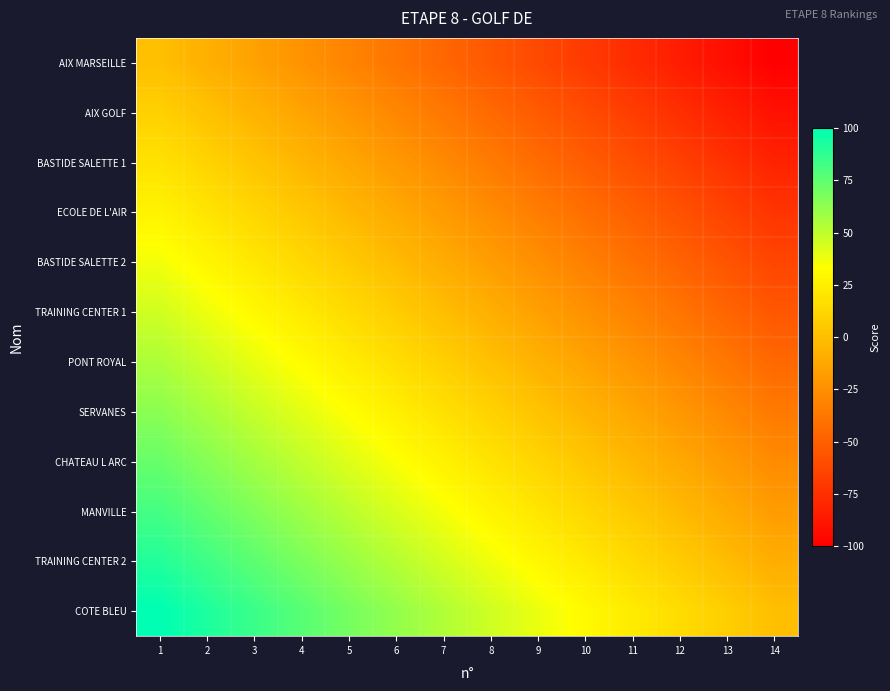

Reading left to right, transcribe all the data shown in this chart.

AIX MARSEILLE: 1=0.0	2=-7.7	3=-15.4	4=-23.1	5=-30.8	6=-38.5	7=-46.2	8=-53.8	9=-61.5	10=-69.2	11=-76.9	12=-84.6	13=-92.3	14=-100.0
AIX GOLF: 1=9.1	2=1.4	3=-6.3	4=-14.0	5=-21.7	6=-29.4	7=-37.1	8=-44.8	9=-52.4	10=-60.1	11=-67.8	12=-75.5	13=-83.2	14=-90.9
BASTIDE SALETTE 1: 1=18.2	2=10.5	3=2.8	4=-4.9	5=-12.6	6=-20.3	7=-28.0	8=-35.7	9=-43.4	10=-51.0	11=-58.7	12=-66.4	13=-74.1	14=-81.8
ECOLE DE L'AIR: 1=27.3	2=19.6	3=11.9	4=4.2	5=-3.5	6=-11.2	7=-18.9	8=-26.6	9=-34.3	10=-42.0	11=-49.7	12=-57.3	13=-65.0	14=-72.7
BASTIDE SALETTE 2: 1=36.4	2=28.7	3=21.0	4=13.3	5=5.6	6=-2.1	7=-9.8	8=-17.5	9=-25.2	10=-32.9	11=-40.6	12=-48.3	13=-55.9	14=-63.6
TRAINING CENTER 1: 1=45.5	2=37.8	3=30.1	4=22.4	5=14.7	6=7.0	7=-0.7	8=-8.4	9=-16.1	10=-23.8	11=-31.5	12=-39.2	13=-46.9	14=-54.5
PONT ROYAL: 1=54.5	2=46.9	3=39.2	4=31.5	5=23.8	6=16.1	7=8.4	8=0.7	9=-7.0	10=-14.7	11=-22.4	12=-30.1	13=-37.8	14=-45.5
SERVANES: 1=63.6	2=55.9	3=48.3	4=40.6	5=32.9	6=25.2	7=17.5	8=9.8	9=2.1	10=-5.6	11=-13.3	12=-21.0	13=-28.7	14=-36.4
CHATEAU L ARC: 1=72.7	2=65.0	3=57.3	4=49.7	5=42.0	6=34.3	7=26.6	8=18.9	9=11.2	10=3.5	11=-4.2	12=-11.9	13=-19.6	14=-27.3
MANVILLE: 1=81.8	2=74.1	3=66.4	4=58.7	5=51.0	6=43.4	7=35.7	8=28.0	9=20.3	10=12.6	11=4.9	12=-2.8	13=-10.5	14=-18.2
TRAINING CENTER 2: 1=90.9	2=83.2	3=75.5	4=67.8	5=60.1	6=52.4	7=44.8	8=37.1	9=29.4	10=21.7	11=14.0	12=6.3	13=-1.4	14=-9.1
COTE BLEU: 1=100.0	2=92.3	3=84.6	4=76.9	5=69.2	6=61.5	7=53.8	8=46.2	9=38.5	10=30.8	11=23.1	12=15.4	13=7.7	14=-0.0